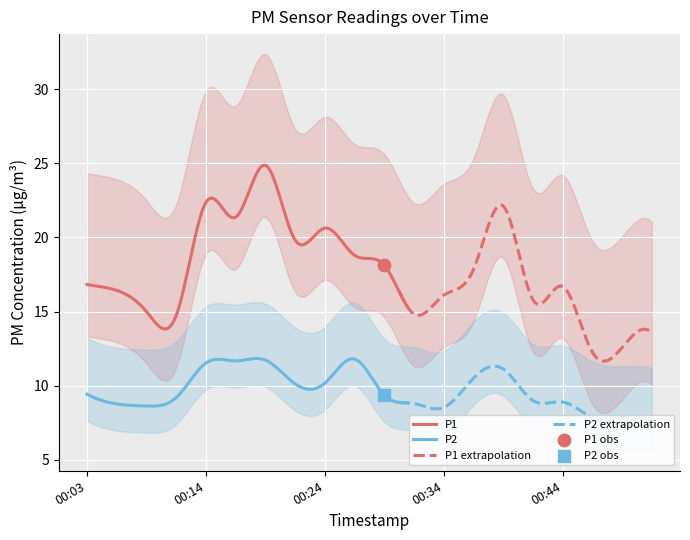

At which category is the sum across all series the highest?

00:19